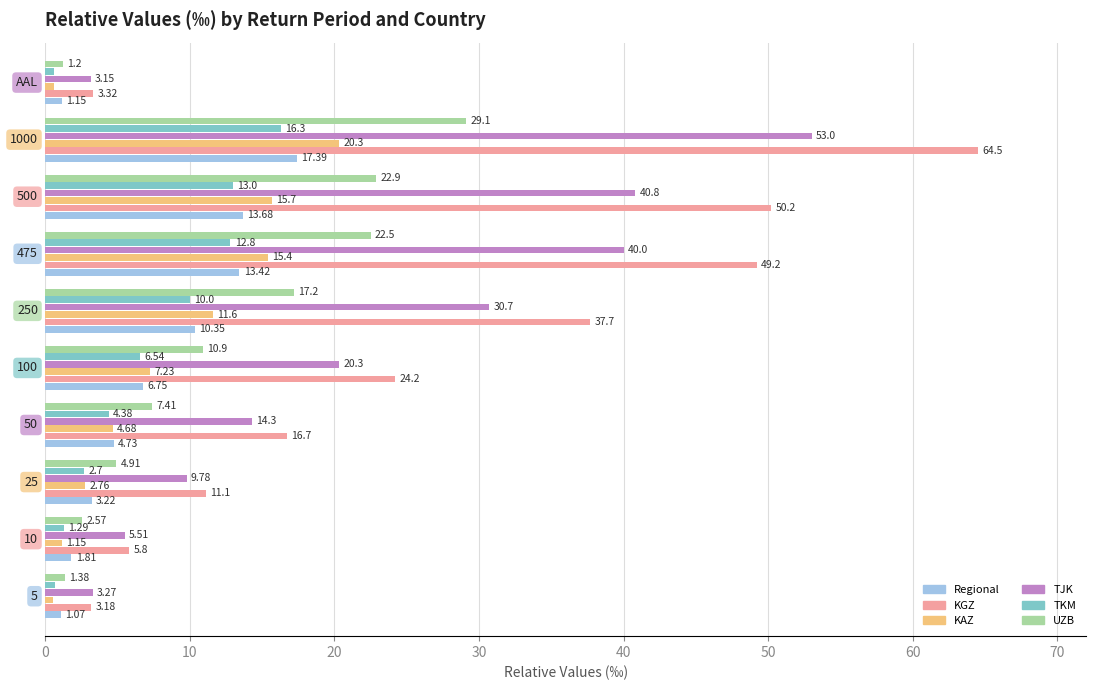

List the series in order of their peak value, lowest first.

TKM, Regional, KAZ, UZB, TJK, KGZ